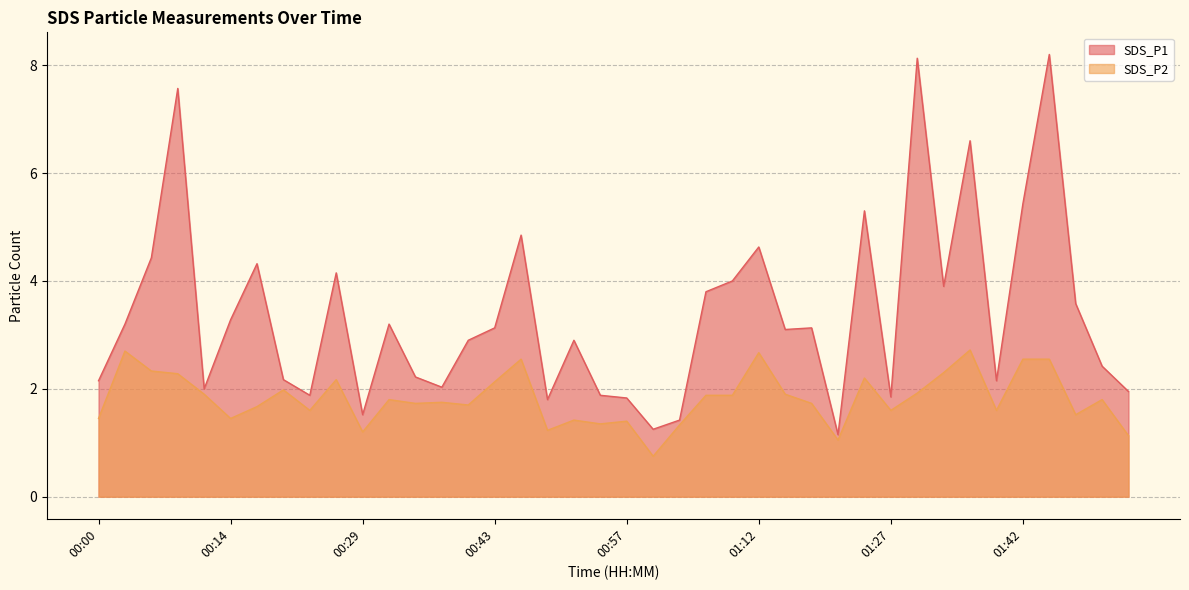

In SDS_P1, how many points are higher than both neighbors (excluding endpoints)?

12